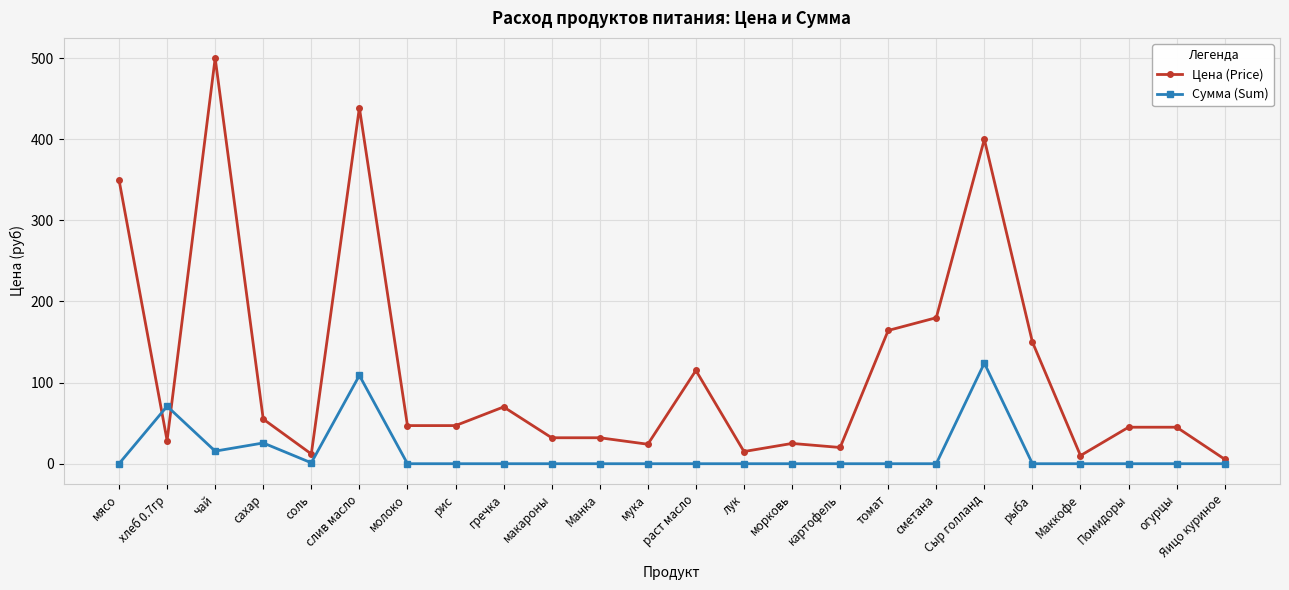

At which label does Цена (Price) reach its peak?

чай